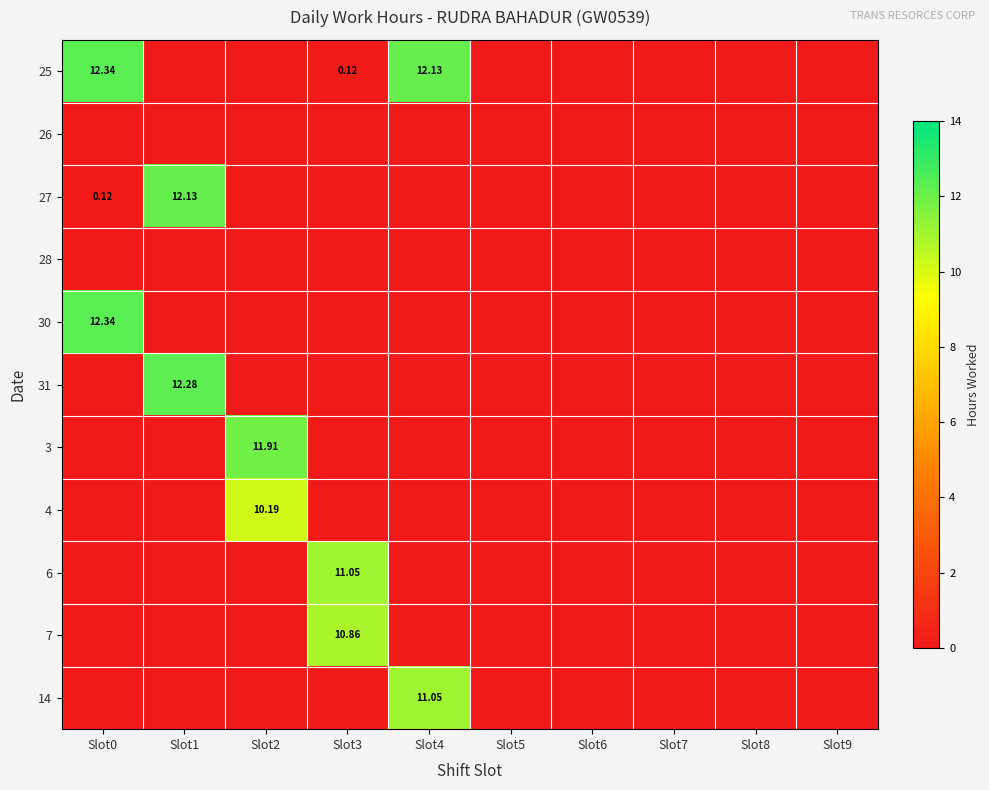

Between Slot2 and Slot8, which series saw the biggest shift?

3